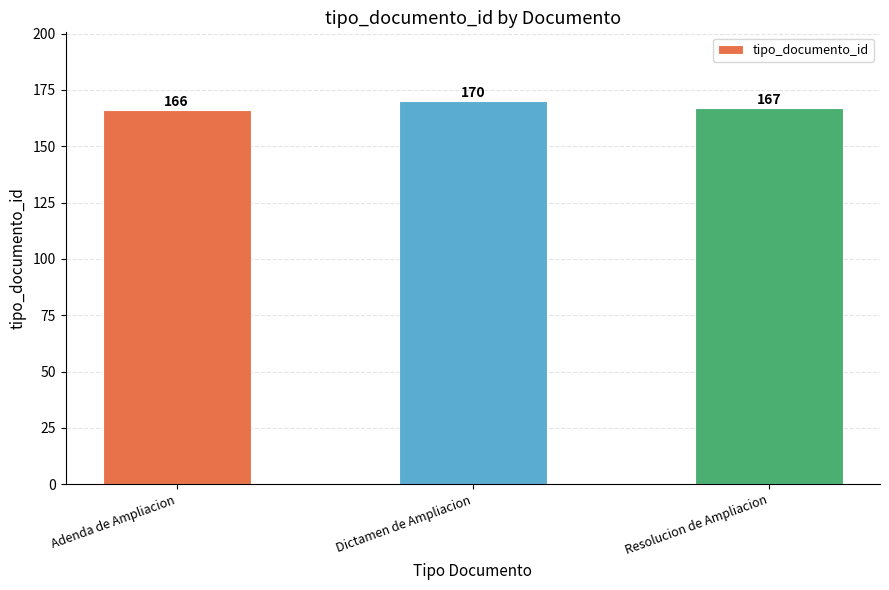

List the labels in order of value, largest first.

Dictamen de Ampliacion, Resolucion de Ampliacion, Adenda de Ampliacion